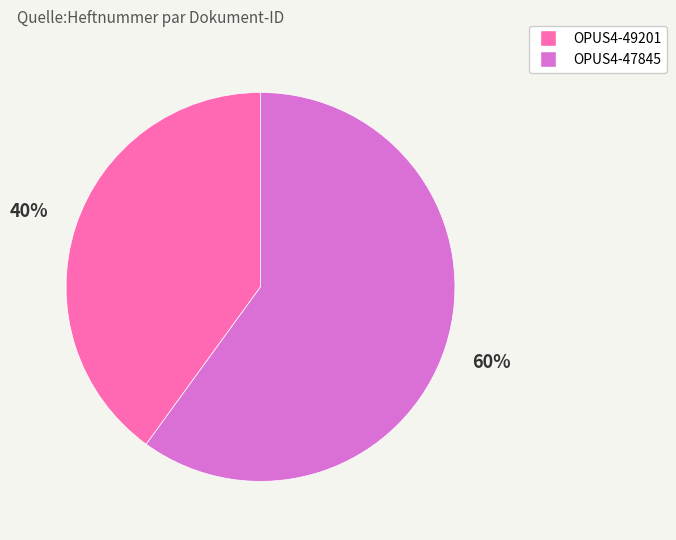

Combined, do OPUS4-47845 and OPUS4-49201 account for over 50%?

Yes